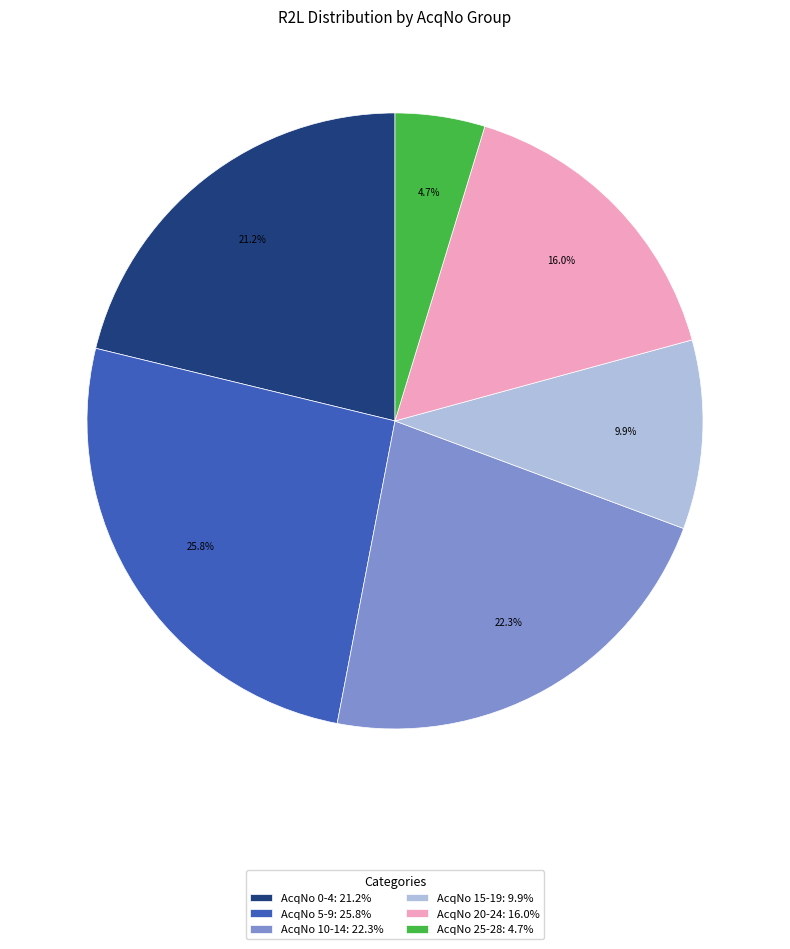

To the nearest percent, what is the difference between the largest and smallest slice percentages?

21%